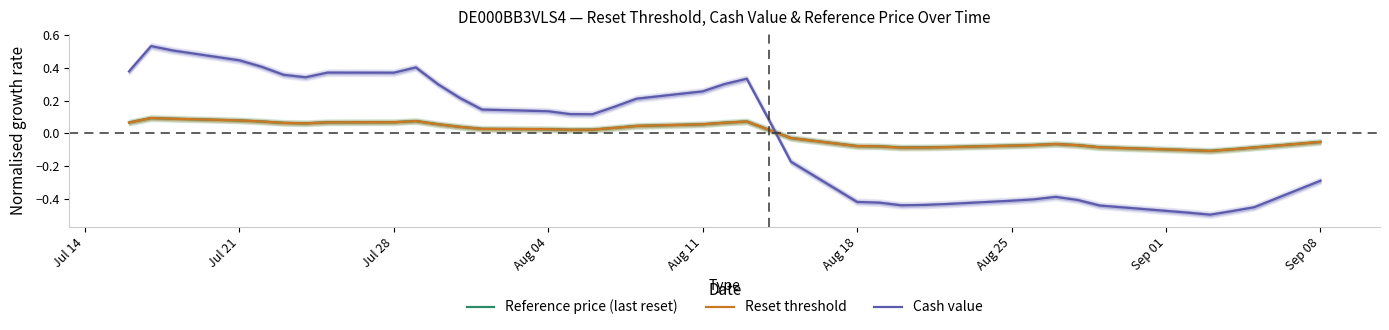

What is the lowest value of the Reference price (last reset) series?

-0.1